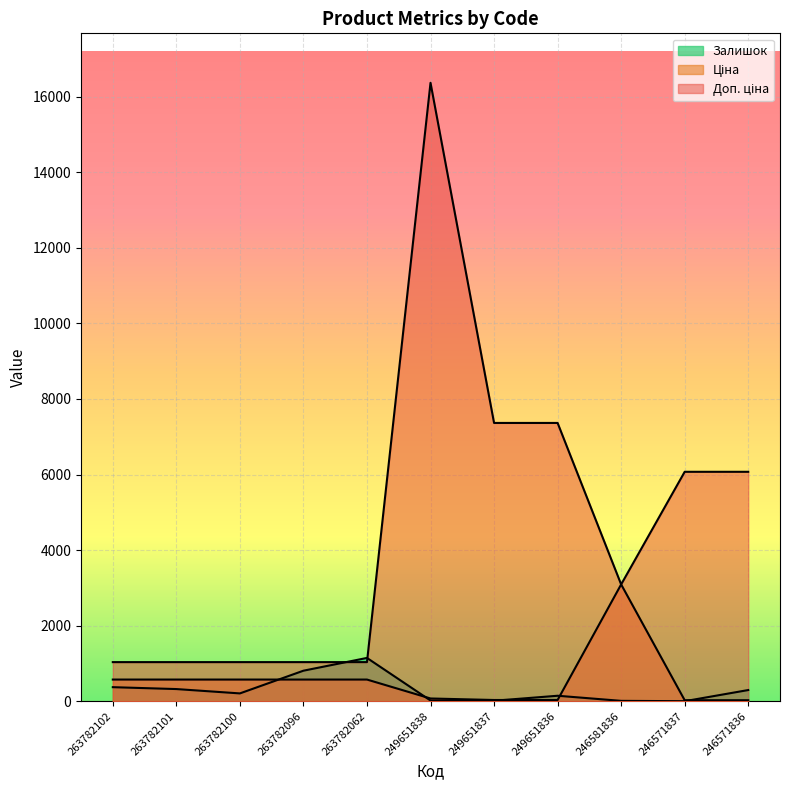

In Доп. ціна, how many points are lower than both neighbors (excluding endpoints)?

1